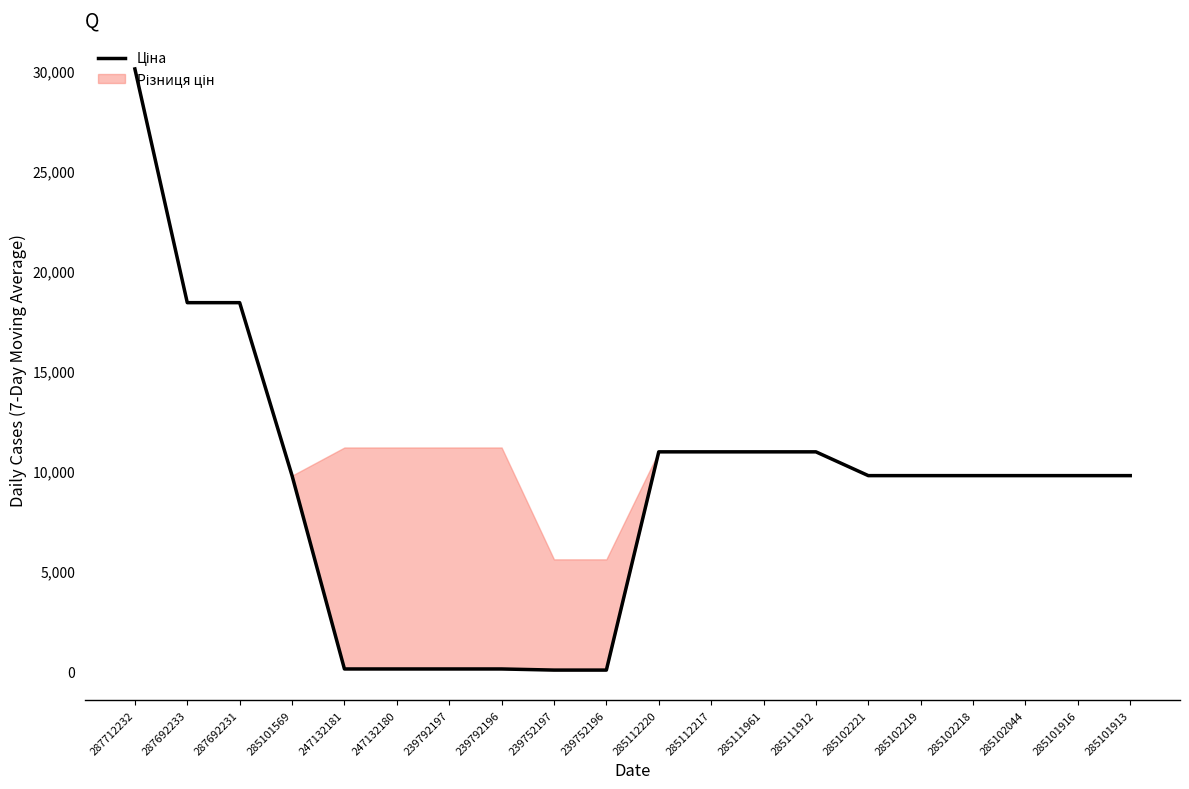

What position from the right is 285112220?

10